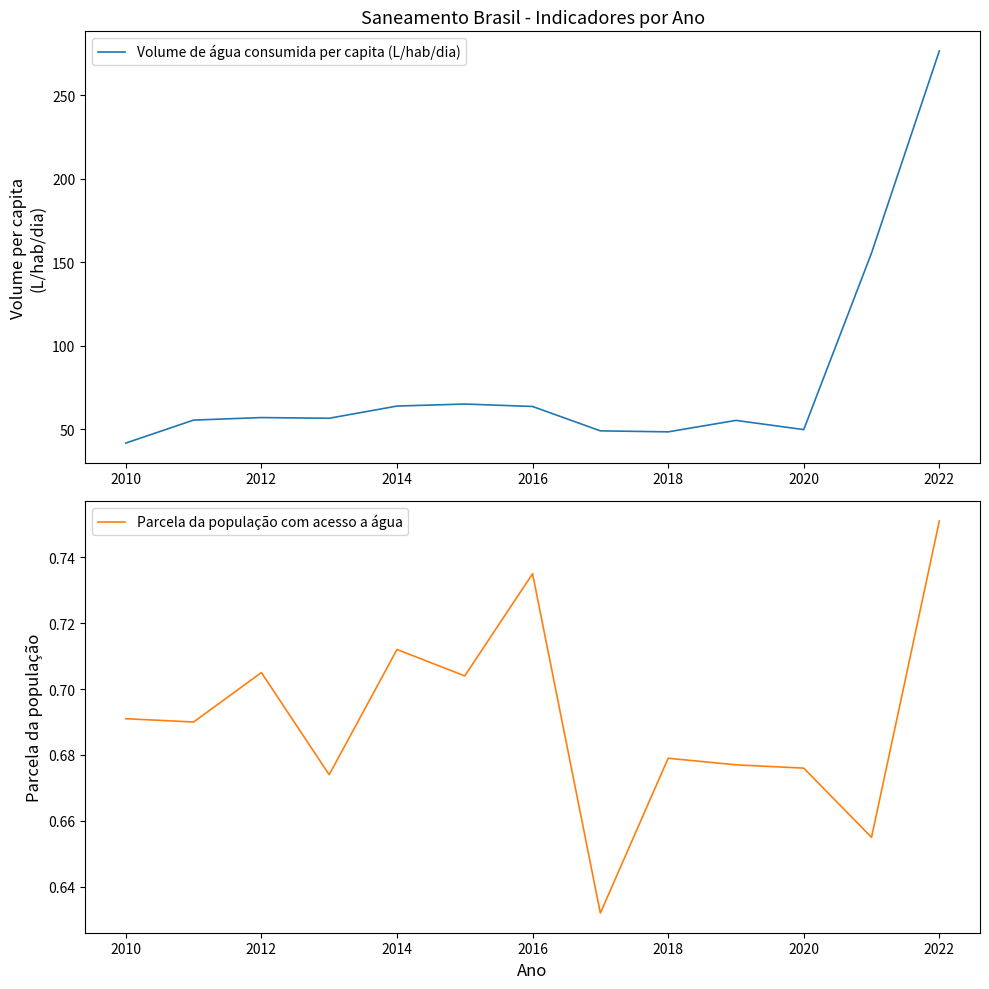

At which category does Parcela da população com acesso a água reach its first local peak?

2012